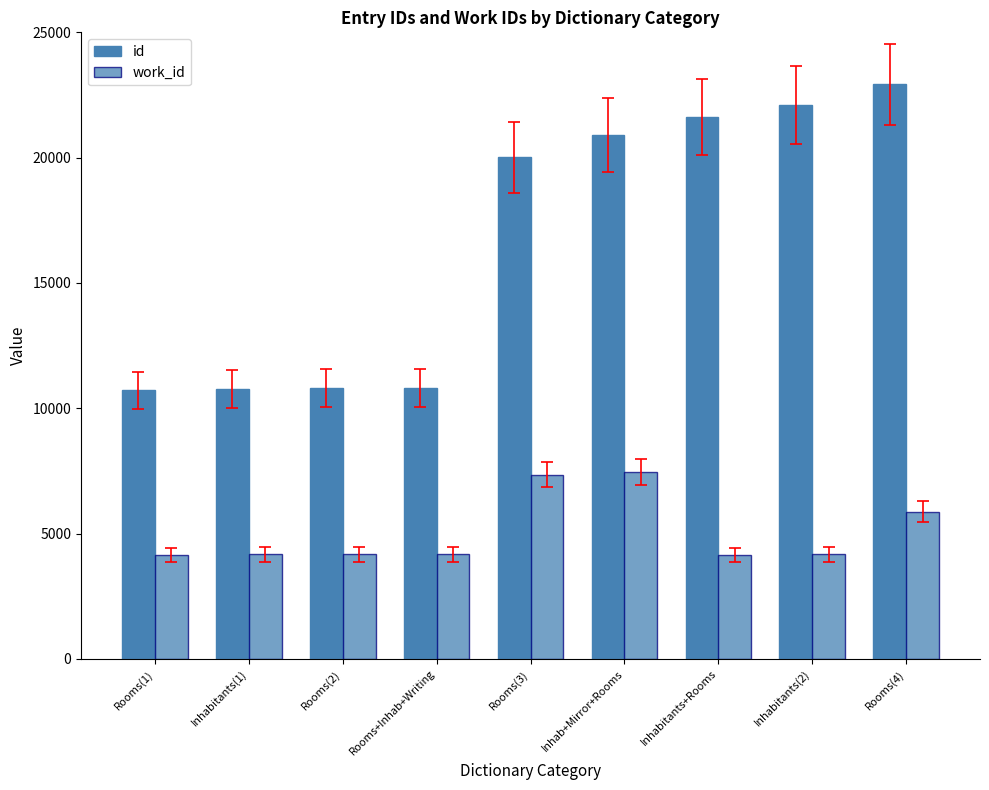

What is the lowest value of the work_id series?

4136